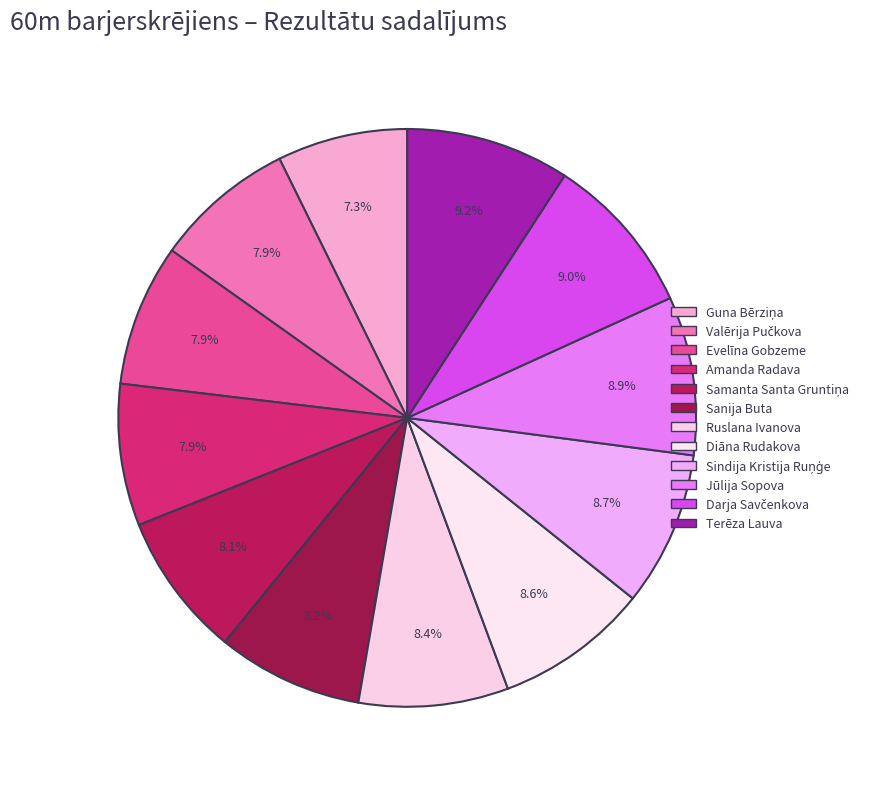

Is it true that Samanta Santa Gruntiņa is 1% of the pie?

False